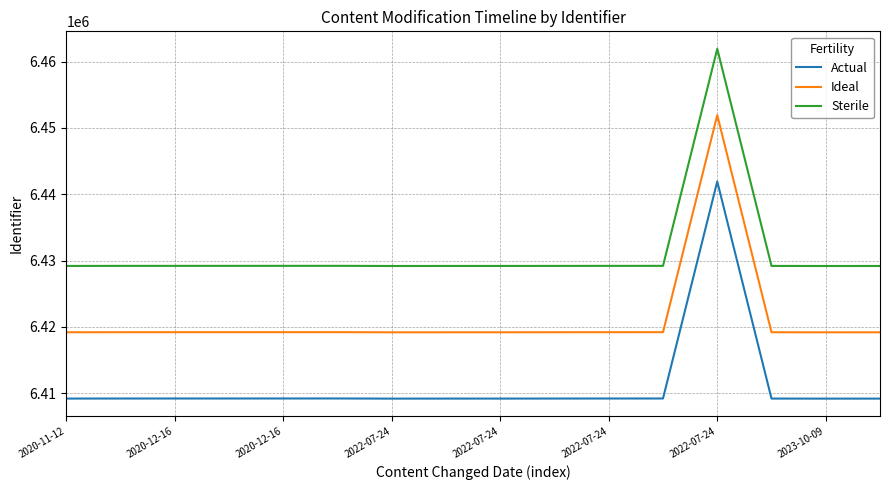

What is the highest value of the Sterile series?

6461930